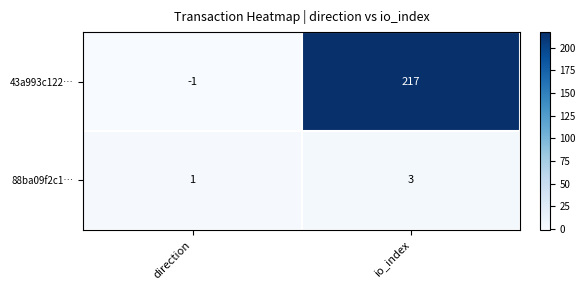

What is the difference between the maximum and minimum values in the 43a993c122… series?

218